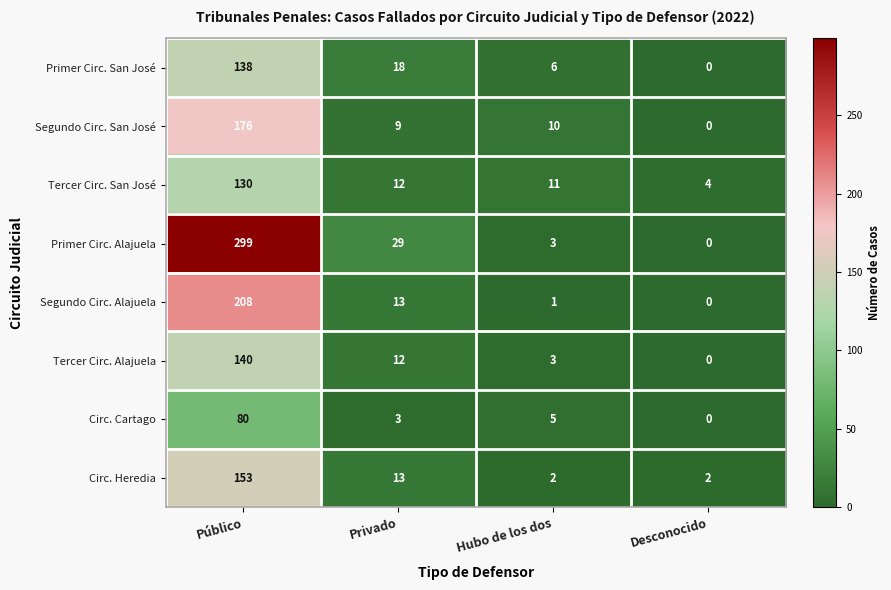

What is the highest value of the Segundo Circ. San José series?

176